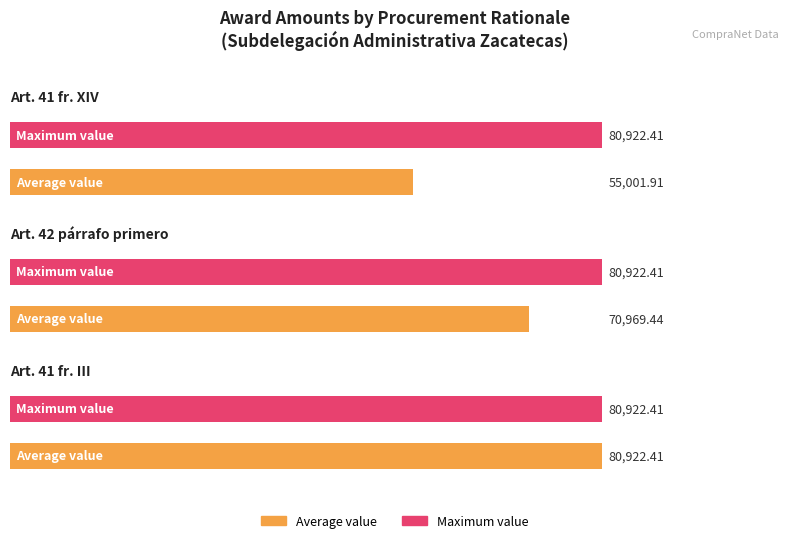

What is the label of the 1st bar from the left?

Art. 41 fr. XIV